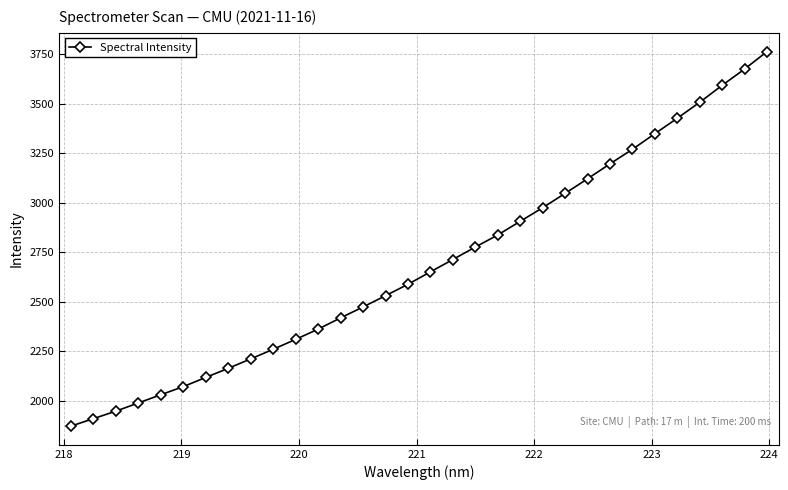

What is the value of the 20th point from the left?

2836.7